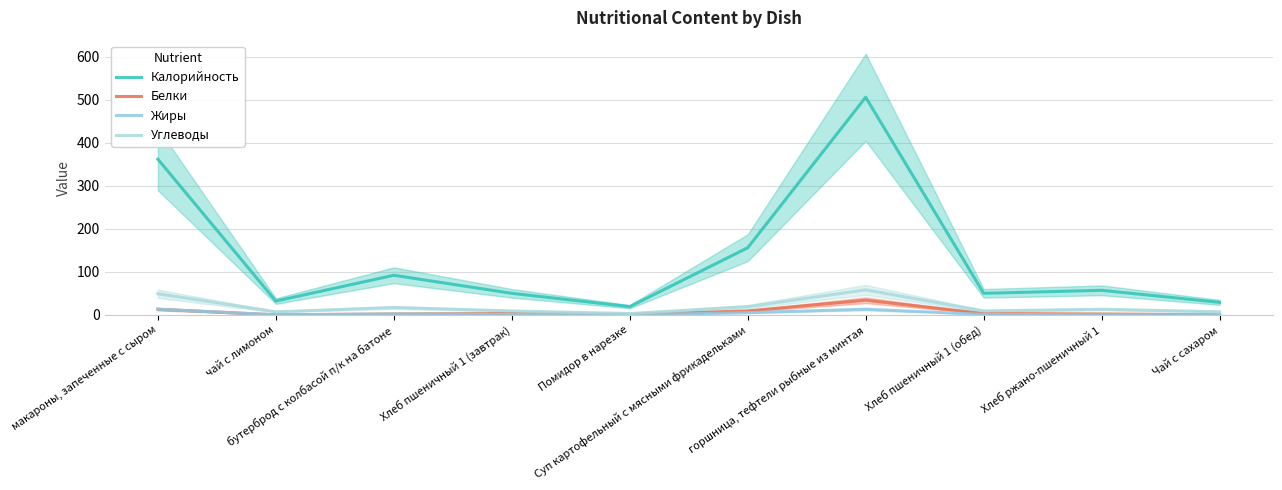

What is the label of the 4th point from the left?

Хлеб пшеничный 1 (завтрак)